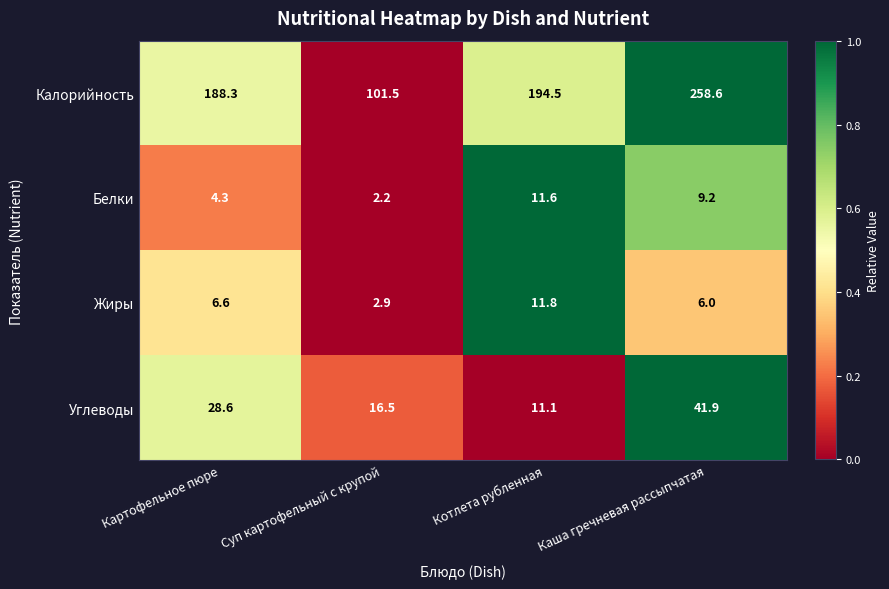

Reading right to left, extract all data points from this chart.

Калорийность: Каша гречневая рассыпчатая=258.6	Котлета рубленная=194.5	Суп картофельный с крупой=101.5	Картофельное пюре=188.3
Белки: Каша гречневая рассыпчатая=9.2	Котлета рубленная=11.6	Суп картофельный с крупой=2.2	Картофельное пюре=4.3
Жиры: Каша гречневая рассыпчатая=6.0	Котлета рубленная=11.8	Суп картофельный с крупой=2.9	Картофельное пюре=6.6
Углеводы: Каша гречневая рассыпчатая=41.9	Котлета рубленная=11.1	Суп картофельный с крупой=16.5	Картофельное пюре=28.6